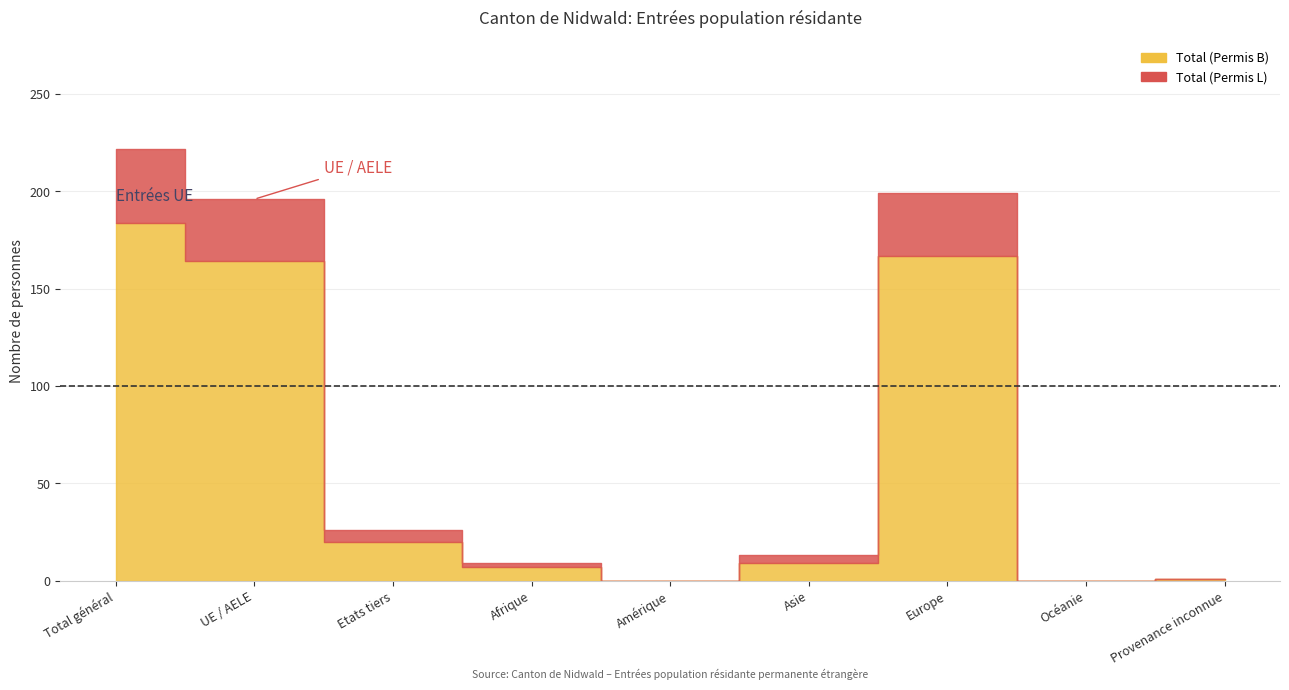

Is the value of Total (Permis L) at Etats tiers greater than the value of Total (Permis B) at UE / AELE?

No